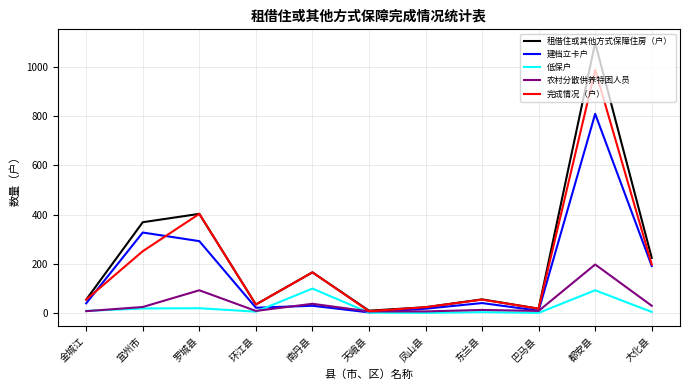

In 低保户, how many points are lower than both neighbors (excluding endpoints)?

3